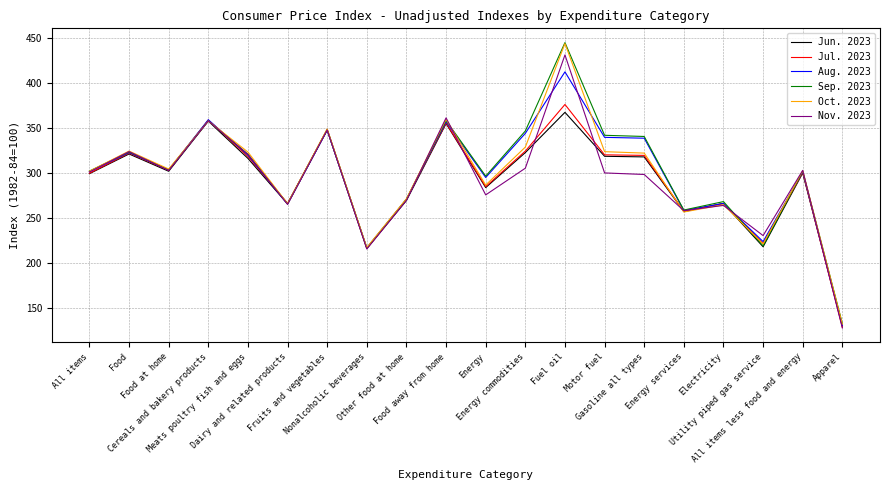

What is the lowest value of the Oct. 2023 series?

132.8